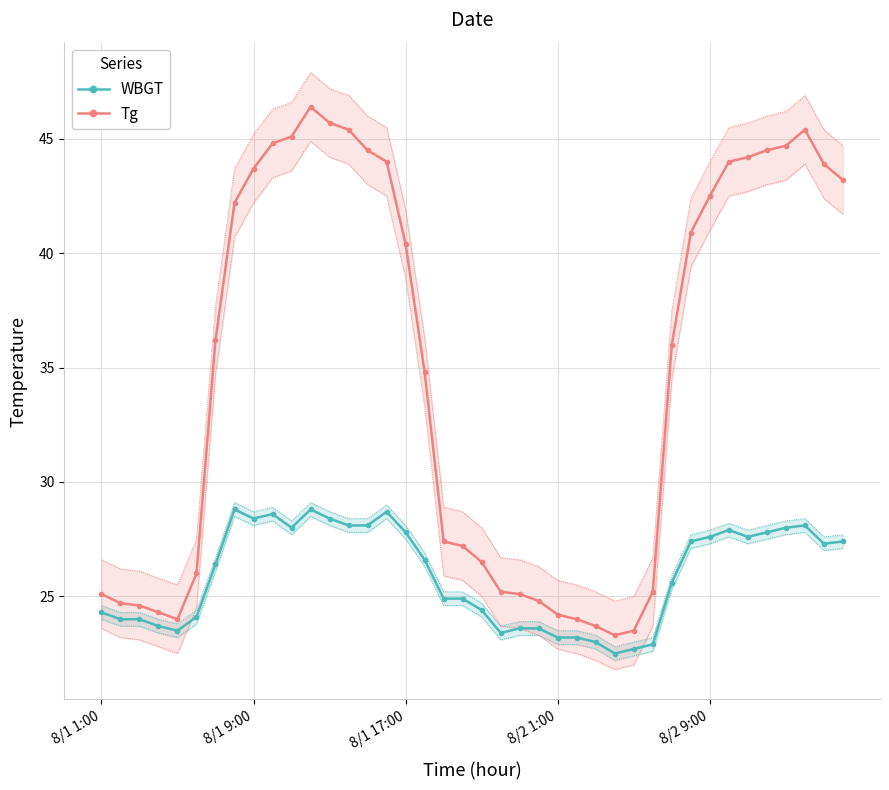

What is the average value of the WBGT series?

25.9